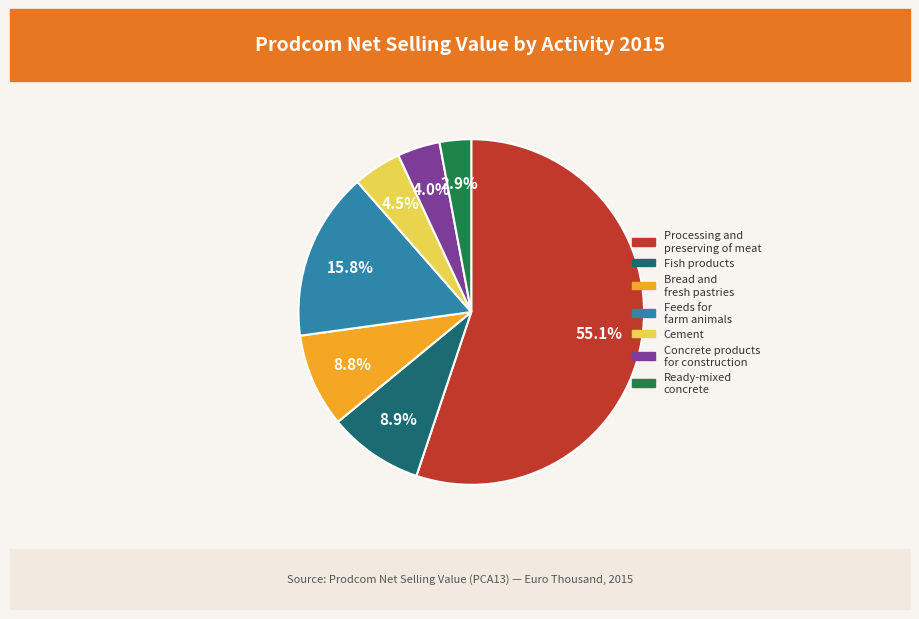

Does any single category account for the majority?

Yes